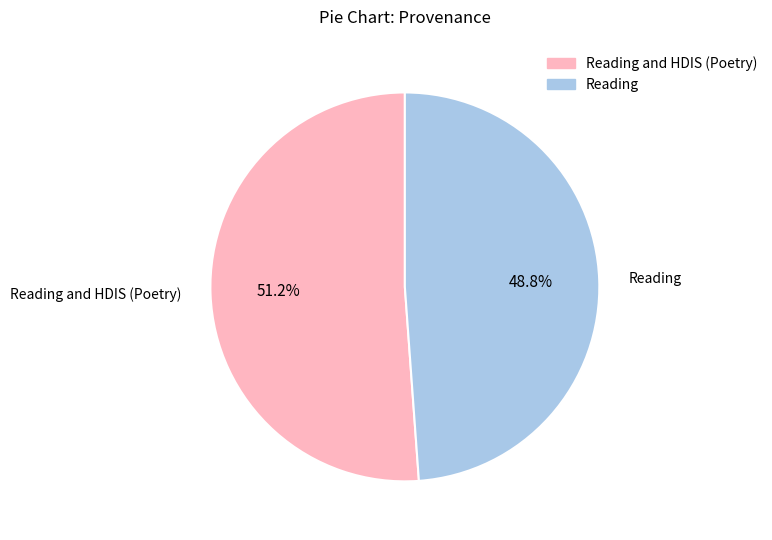

Is there a majority slice in this chart?

Yes